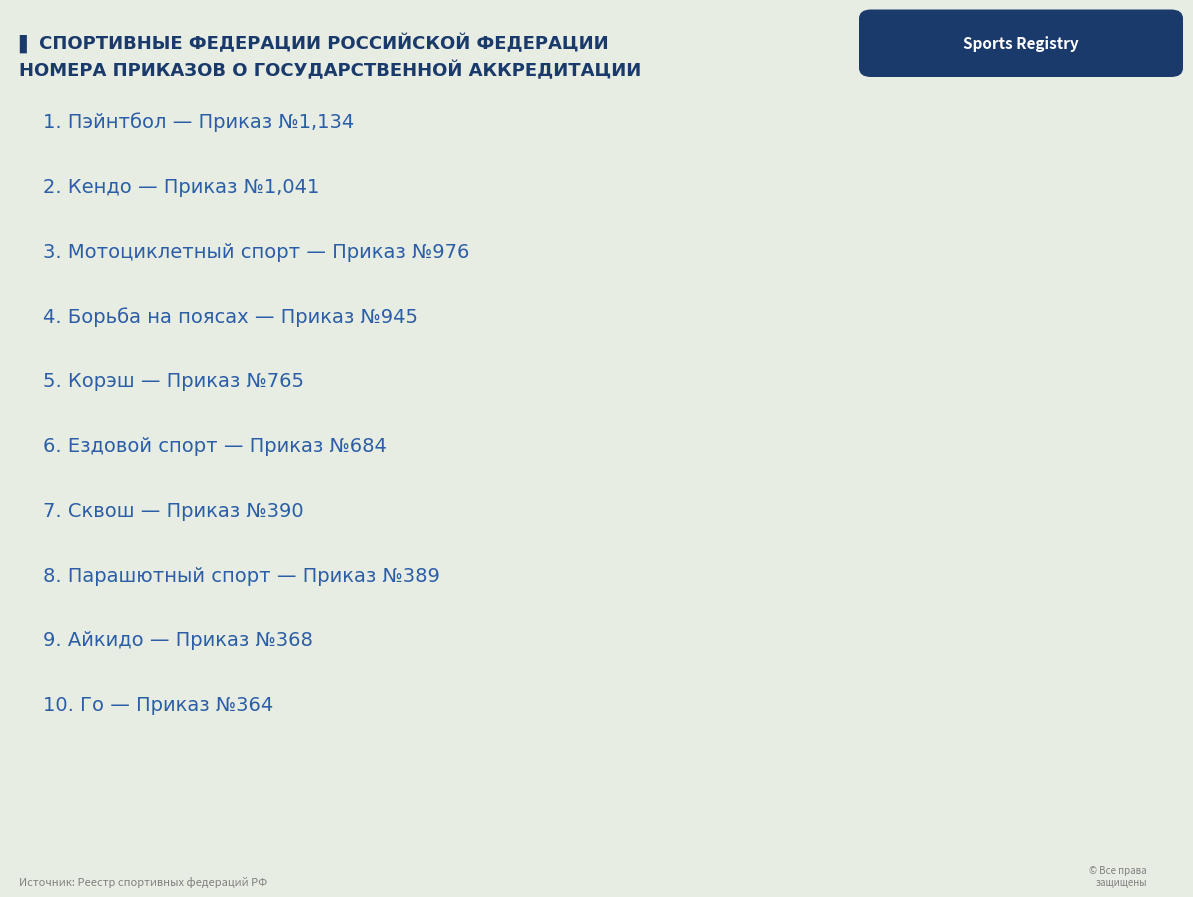

What is the difference between the values at Айкидо and Кендо?

673